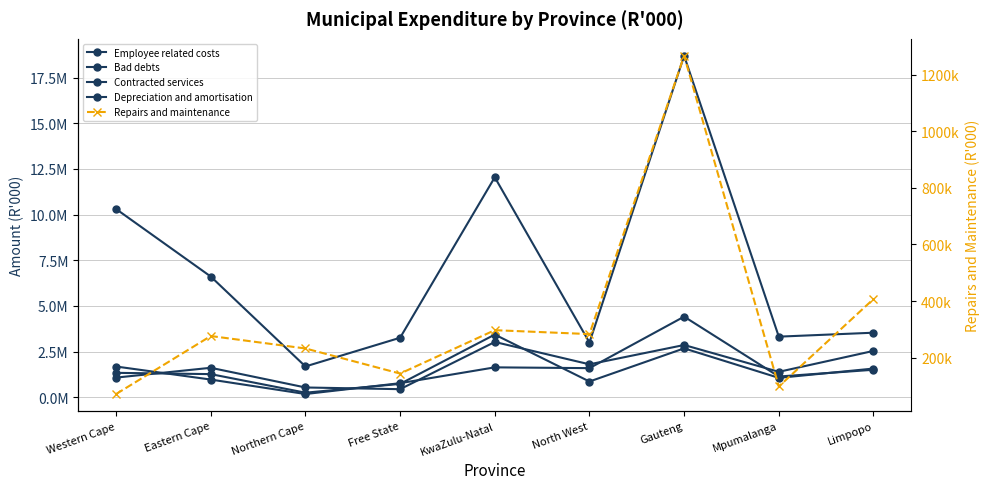

Which series has the largest total across all categories?

Employee related costs